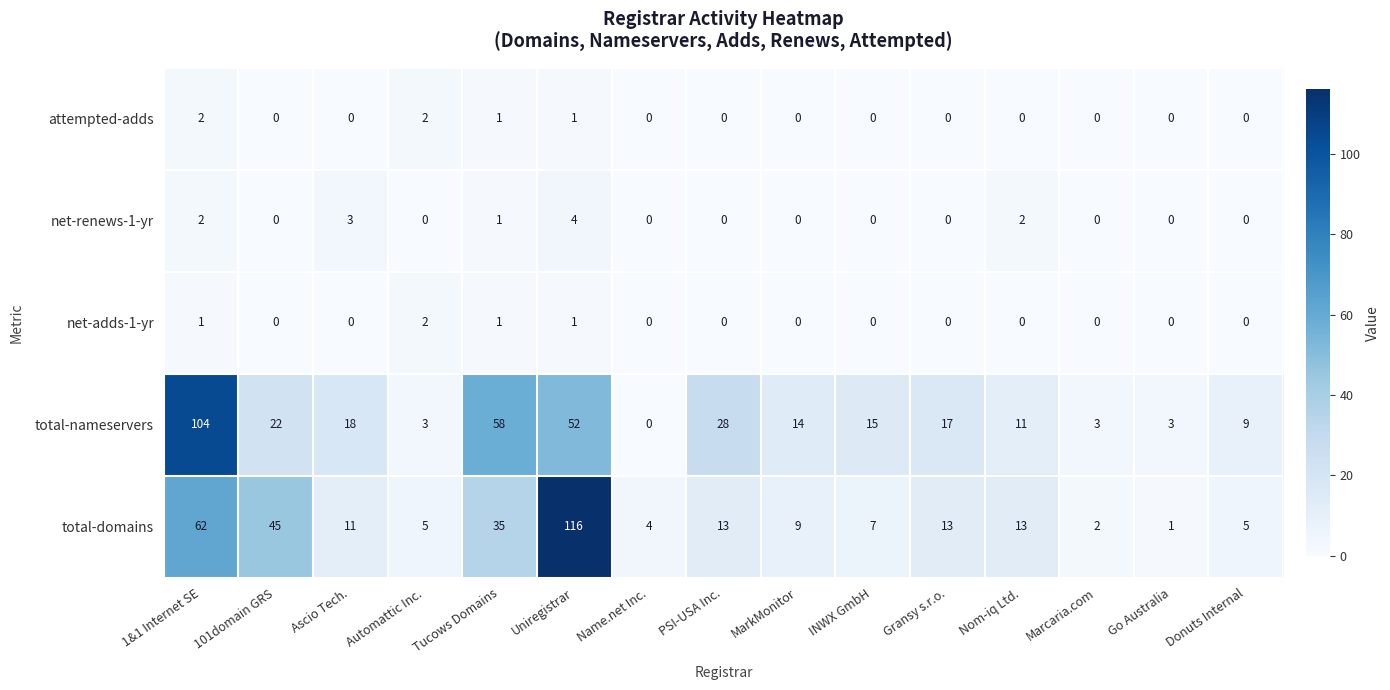

At which label does total-domains reach its peak?

Uniregistrar